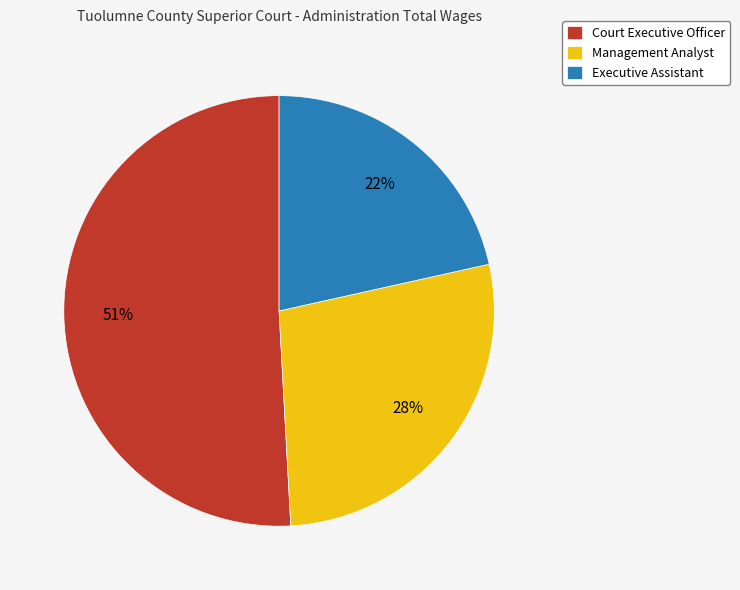

True or false: Executive Assistant accounts for 22% of the total.

True